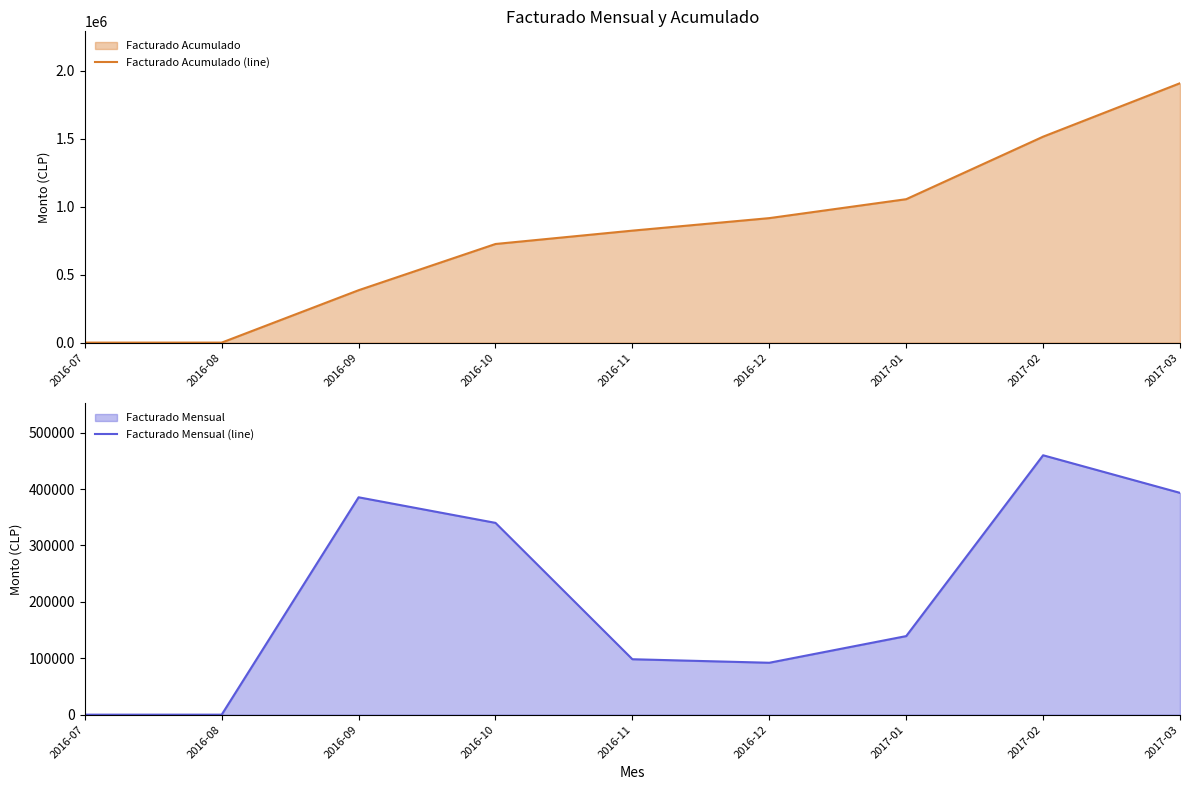

What is the difference between the highest and lowest values at 2016-12?

823728.4